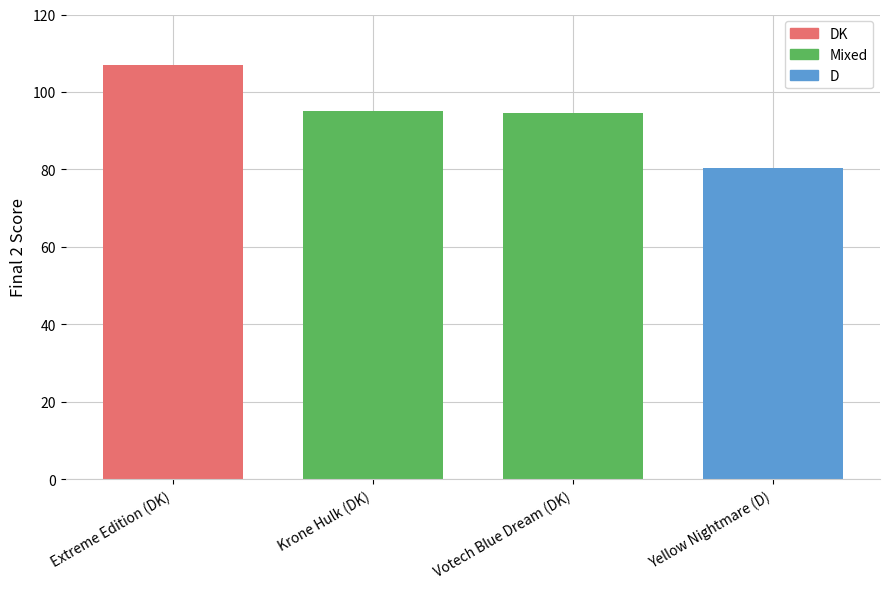

At which label does the data first exceed 95?

Extreme Edition (DK)